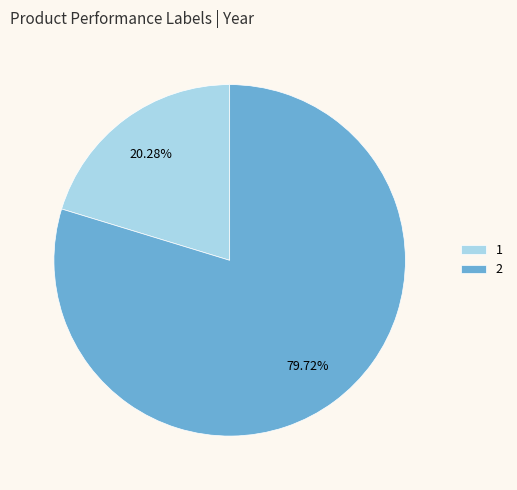

Do 1 and 2 together represent more than half of the pie?

Yes